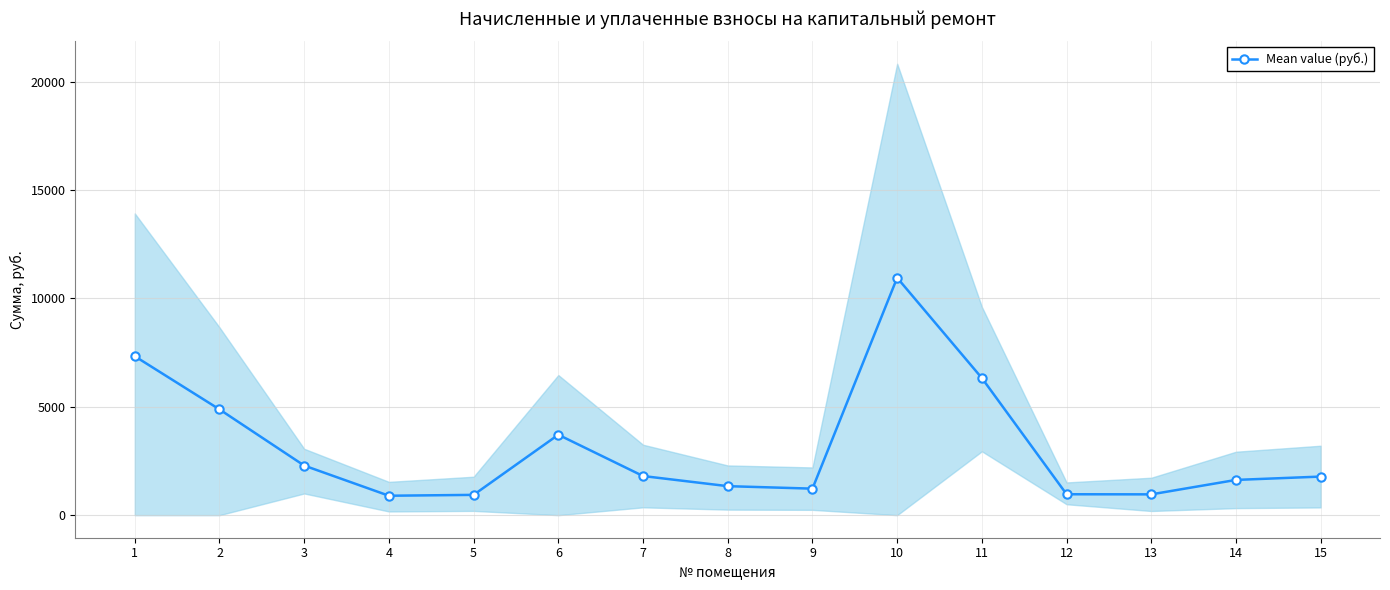

Which category has the lowest value across all series?

4